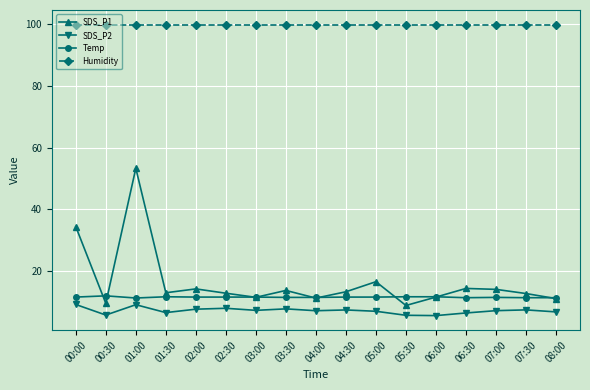

True or false: Temp and SDS_P2 intersect in this chart.

False